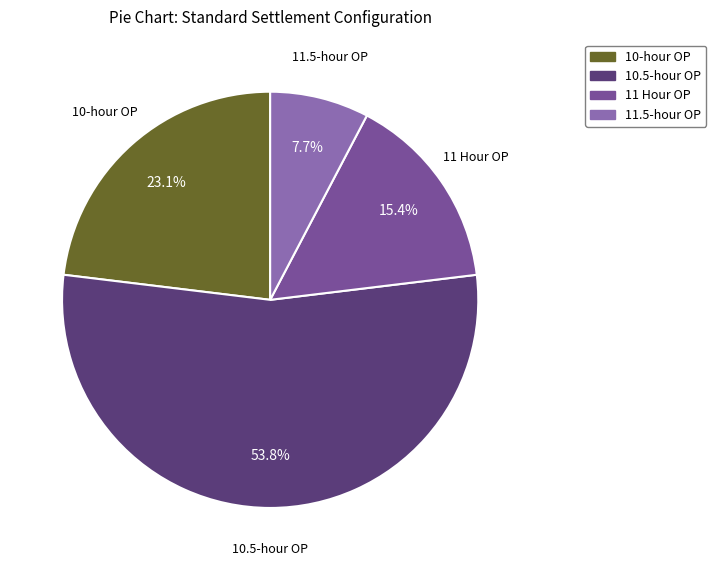

Is there a majority slice in this chart?

Yes